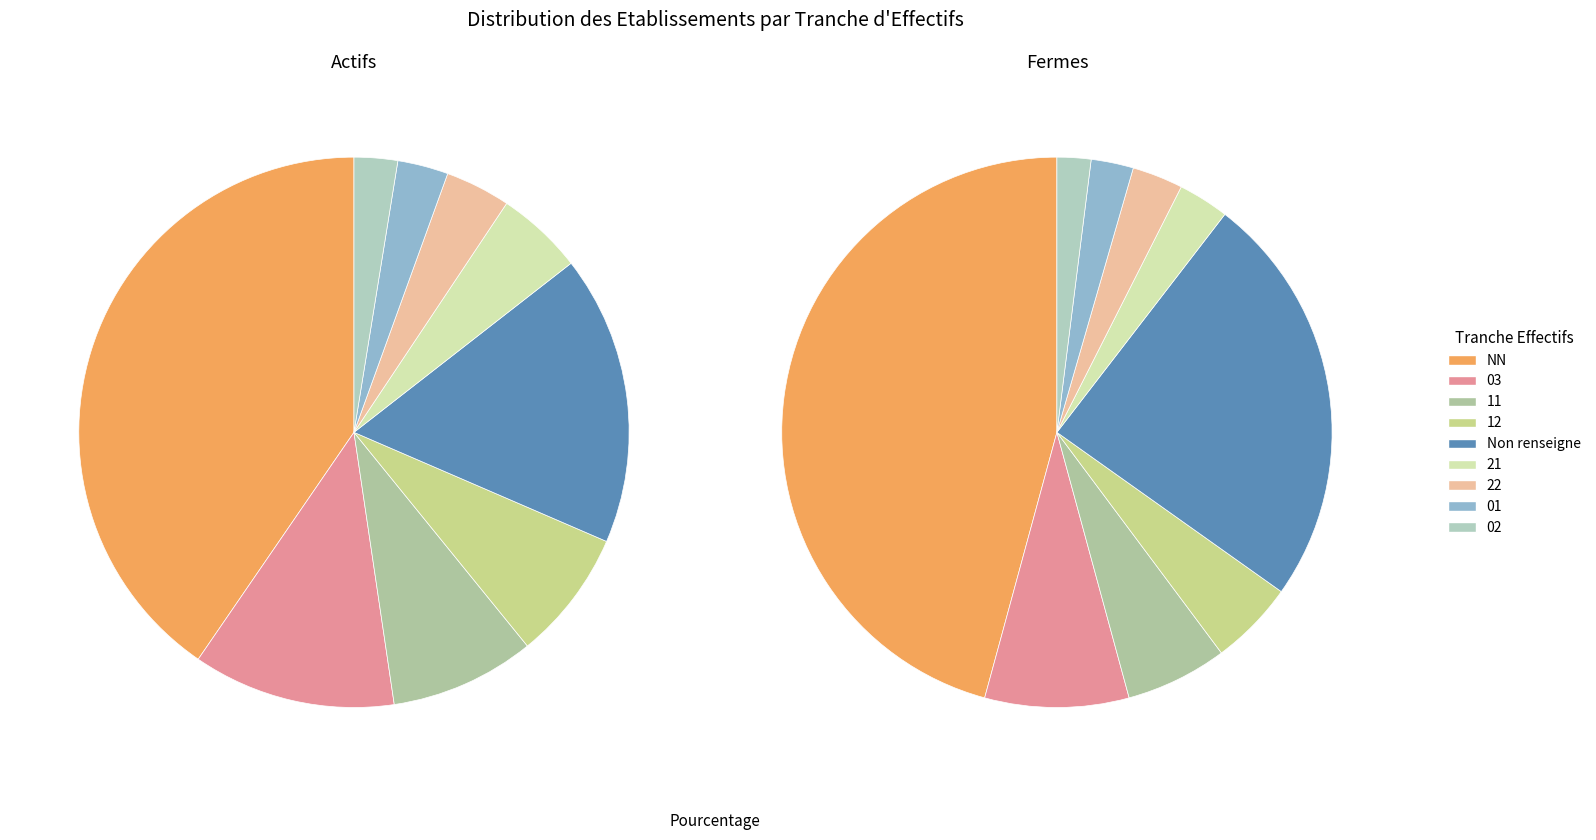

Which slice is the smallest?

02